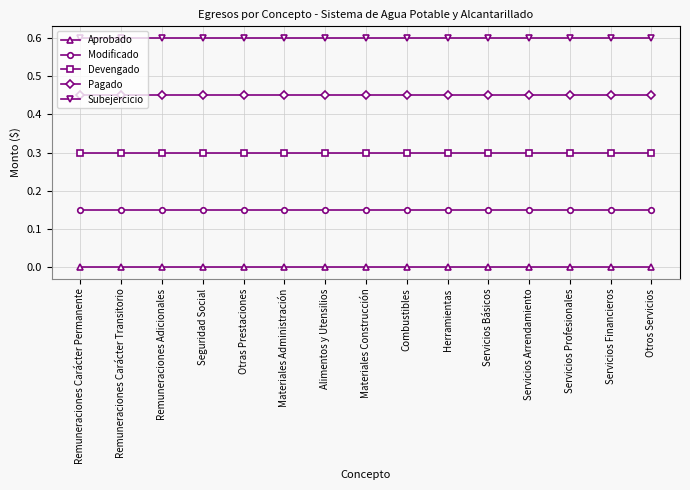

Rank the series by their average value, from lowest to highest.

Aprobado, Modificado, Devengado, Pagado, Subejercicio